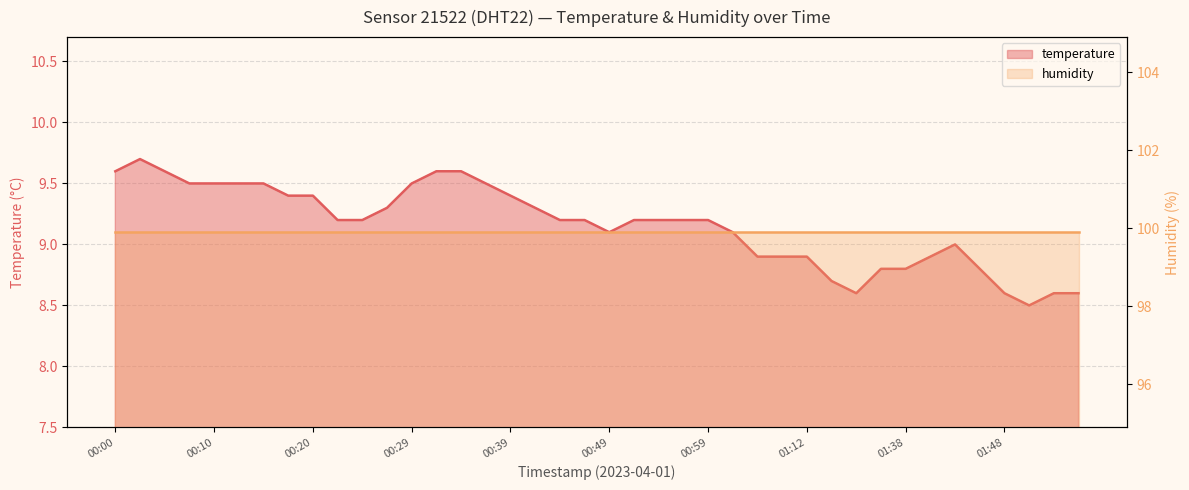

What is the sum of the values at 00:24 and 00:27?

18.5